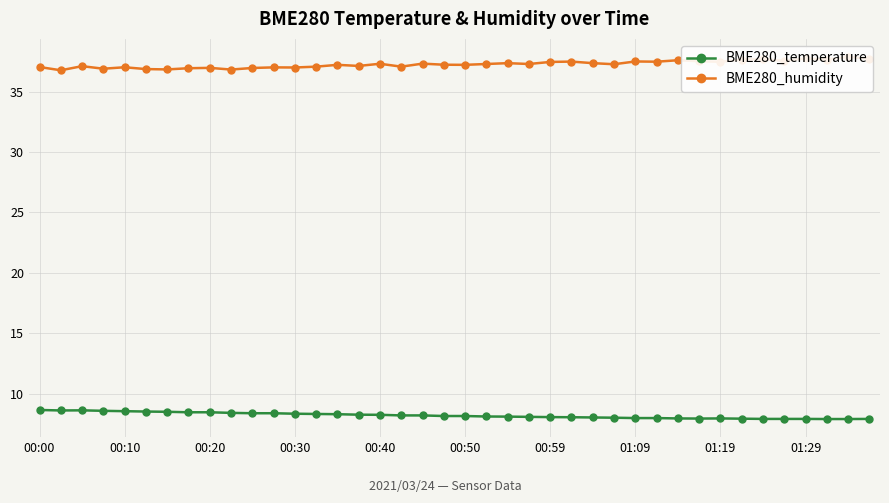

True or false: BME280_humidity has more than 1 points higher than both neighbors.

True